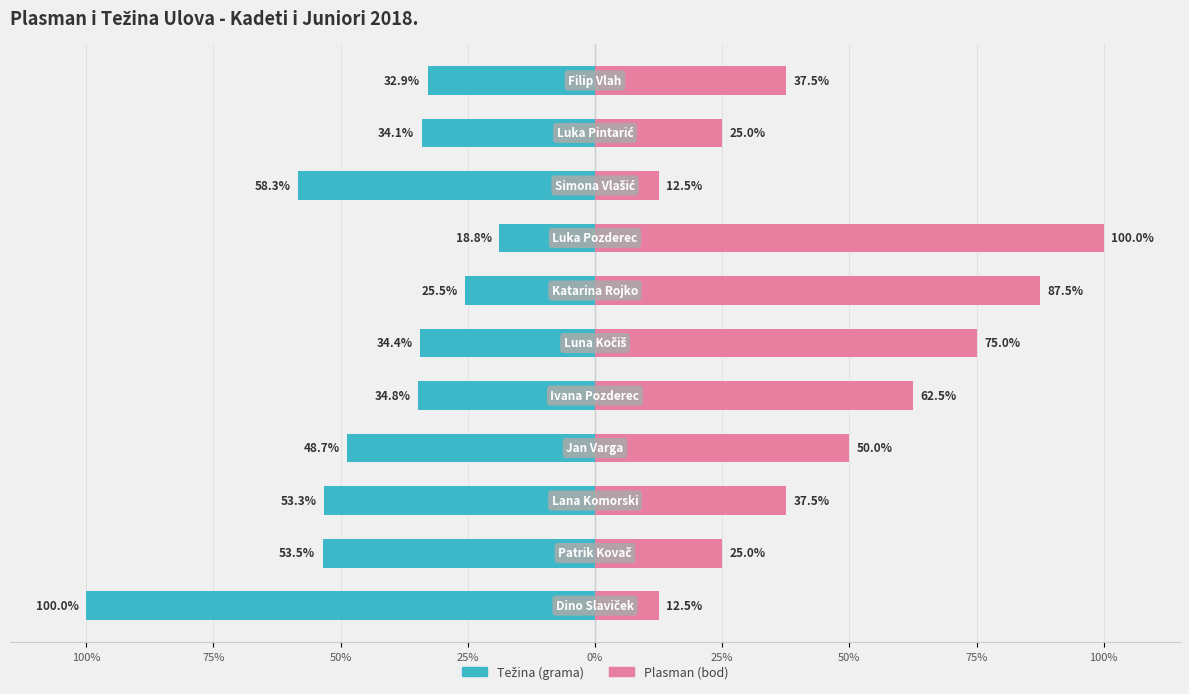

What is the value of the Plasman (bod) bar at the 6th from the left?

50.0